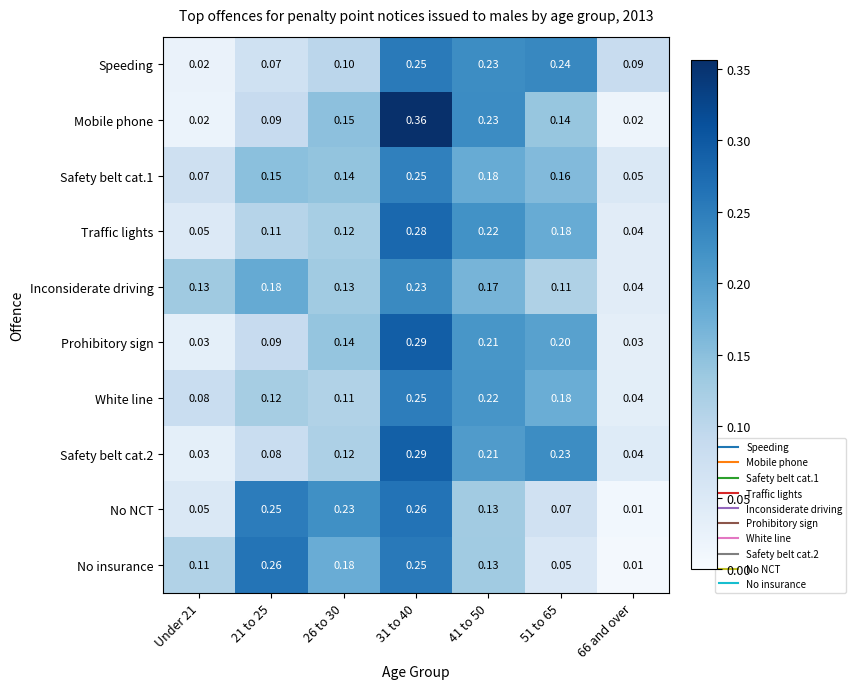

Which series has the widest spread of values?

Mobile phone